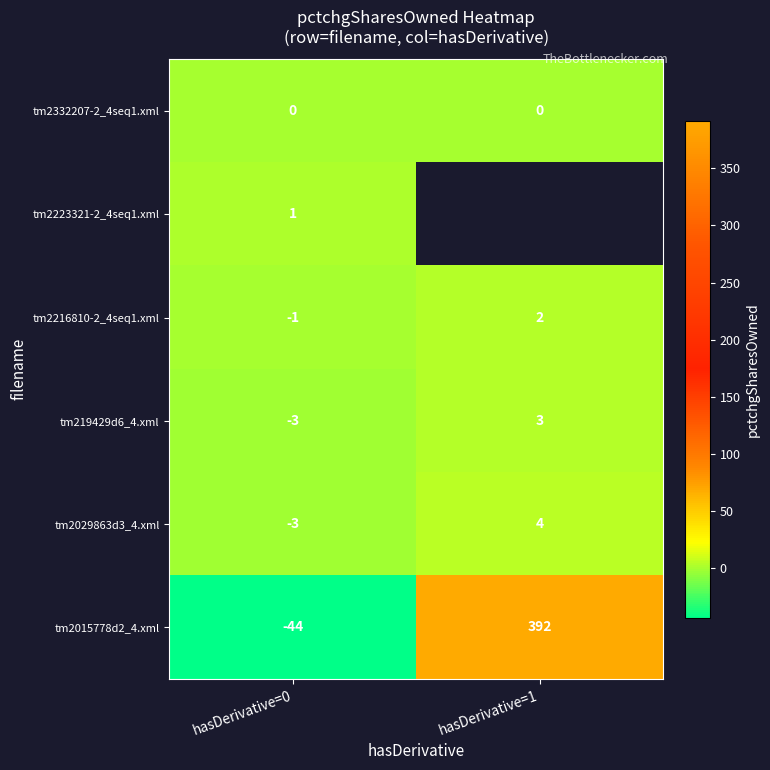

At which label is tm219429d6_4.xml closest to 0?

hasDerivative=0